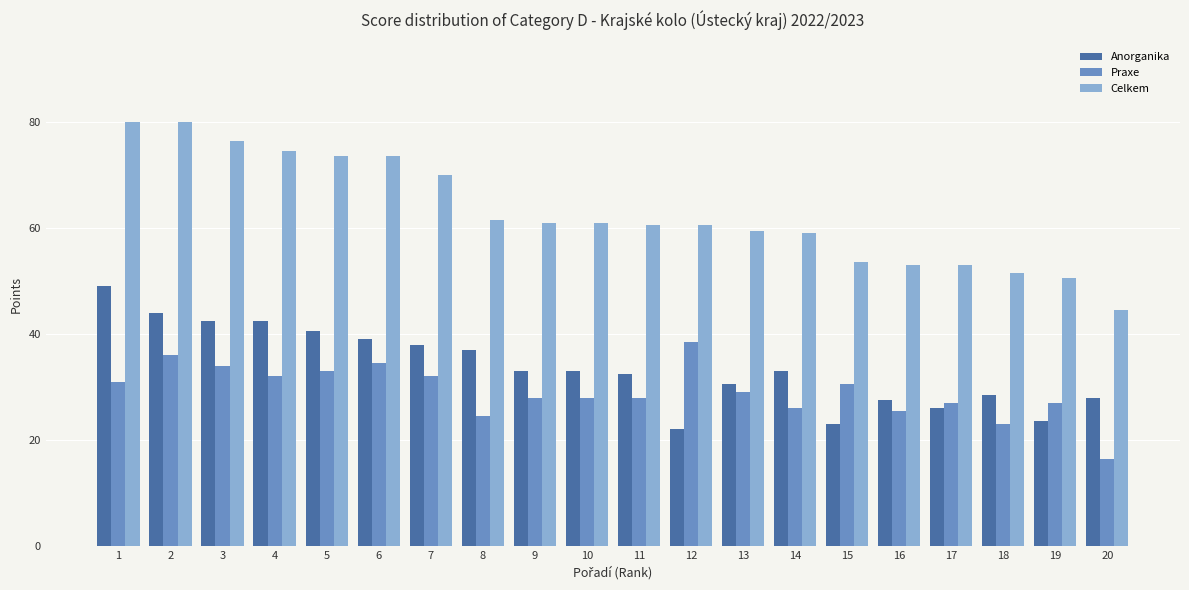

How many bars are there in each group?

3